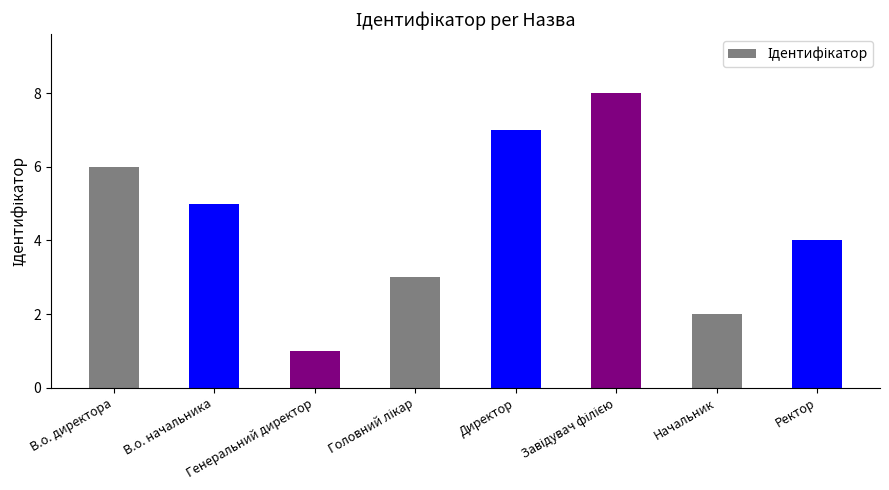

What value does the data have at В.о. начальника?

5